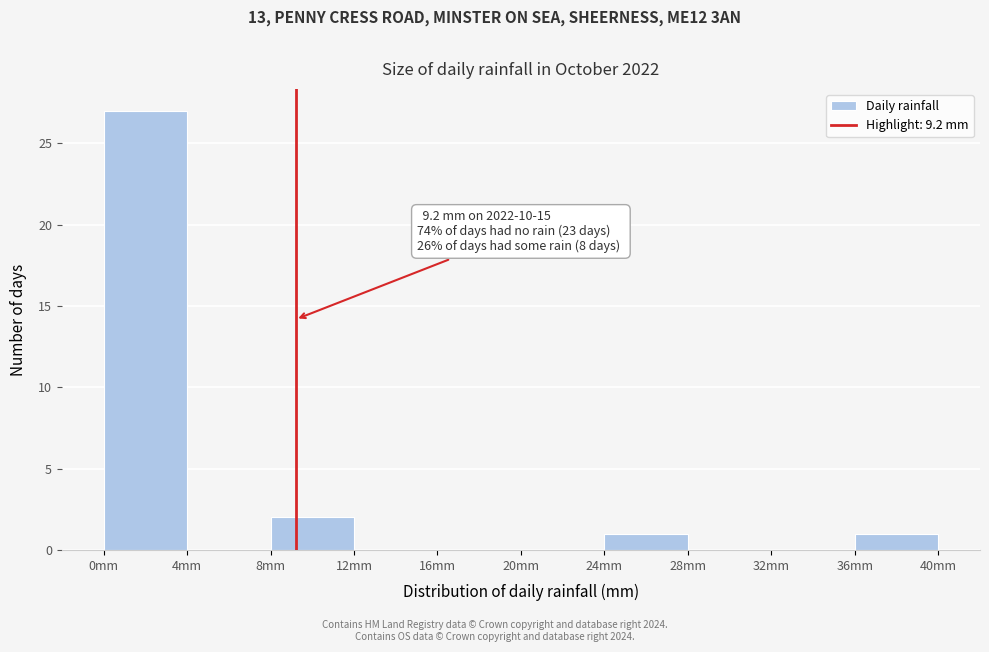

Over which range of the x-axis is the bar tallest?

0 to 4